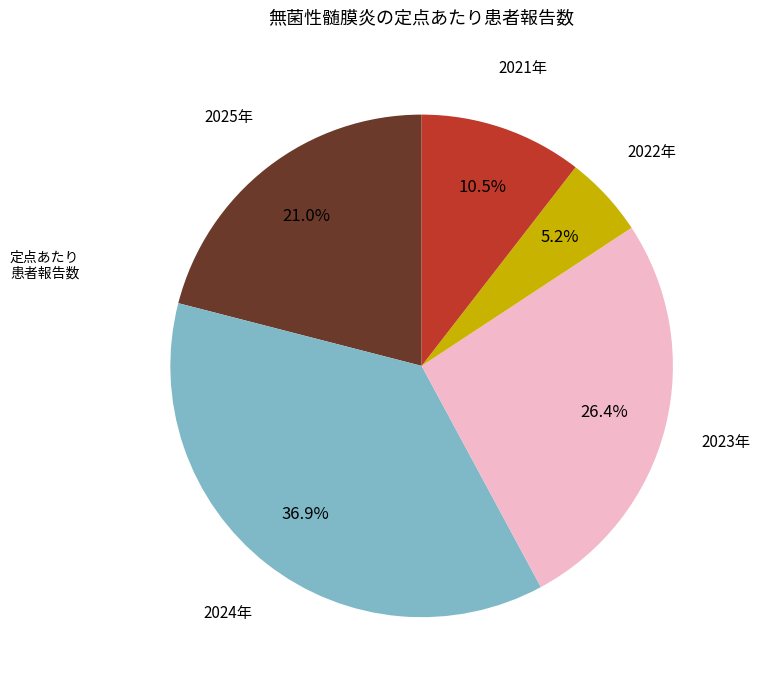

Does any single category account for the majority?

No